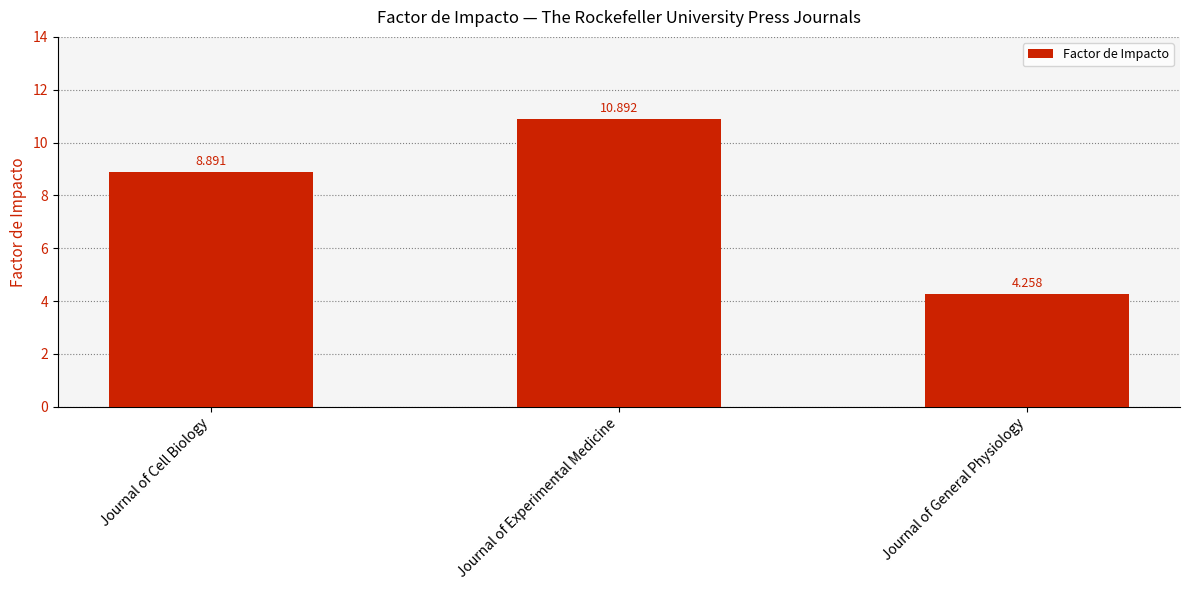

Between Journal of Cell Biology and Journal of Experimental Medicine, which is larger?

Journal of Experimental Medicine